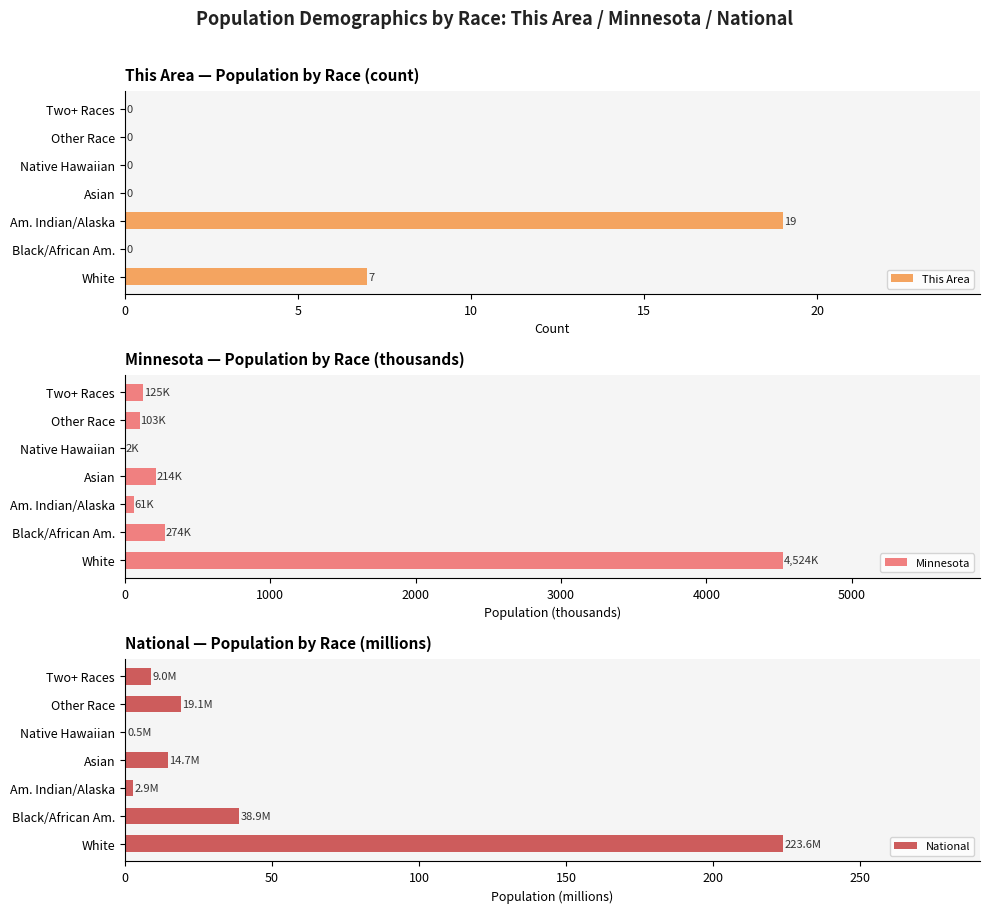

How many categories are shown in the chart?

7